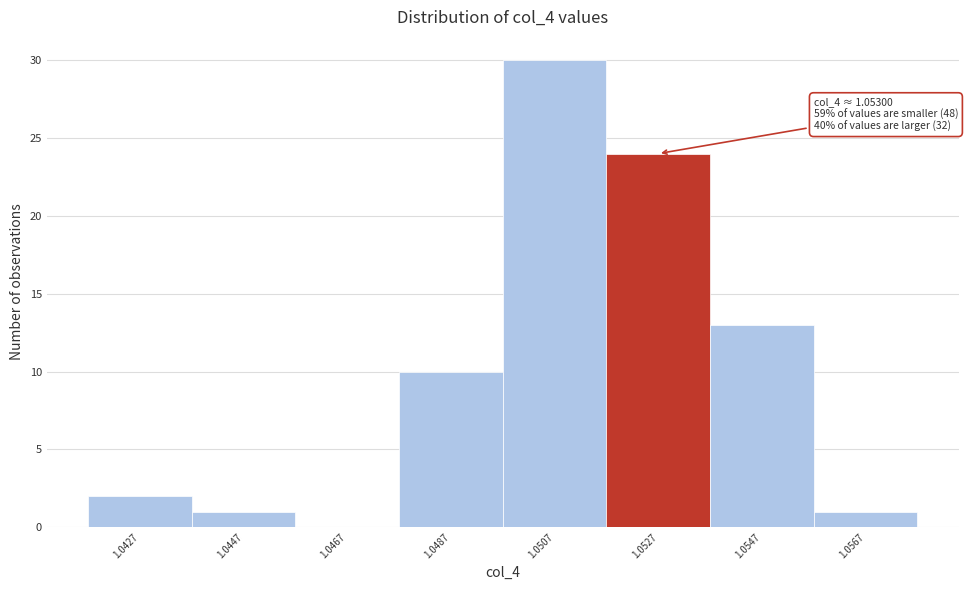

Reading left to right, list all the values displayed in this chart.

1.0427=2	1.0447=1	1.0467=0	1.0487=10	1.0507=30	1.0527=24	1.0547=13	1.0567=1